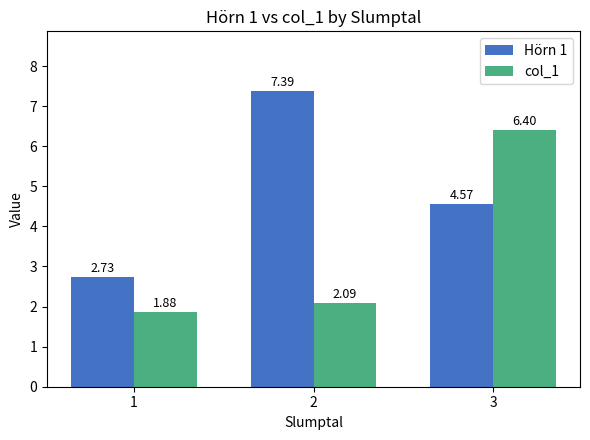

Between 1 and 2, which series saw the biggest shift?

Hörn 1